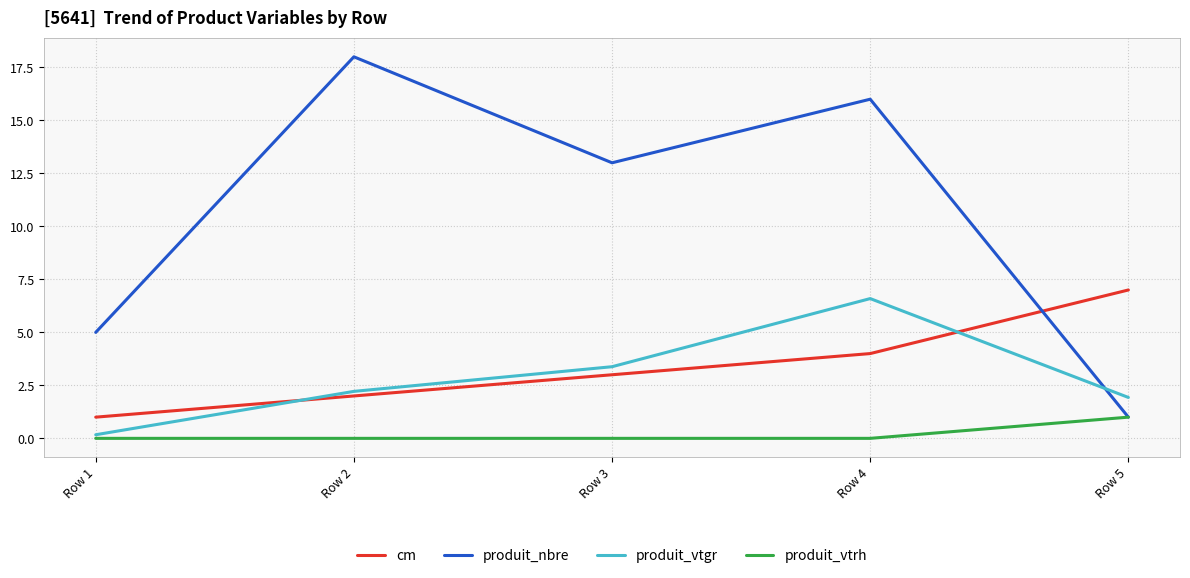

Count the number of categories in the chart.

5